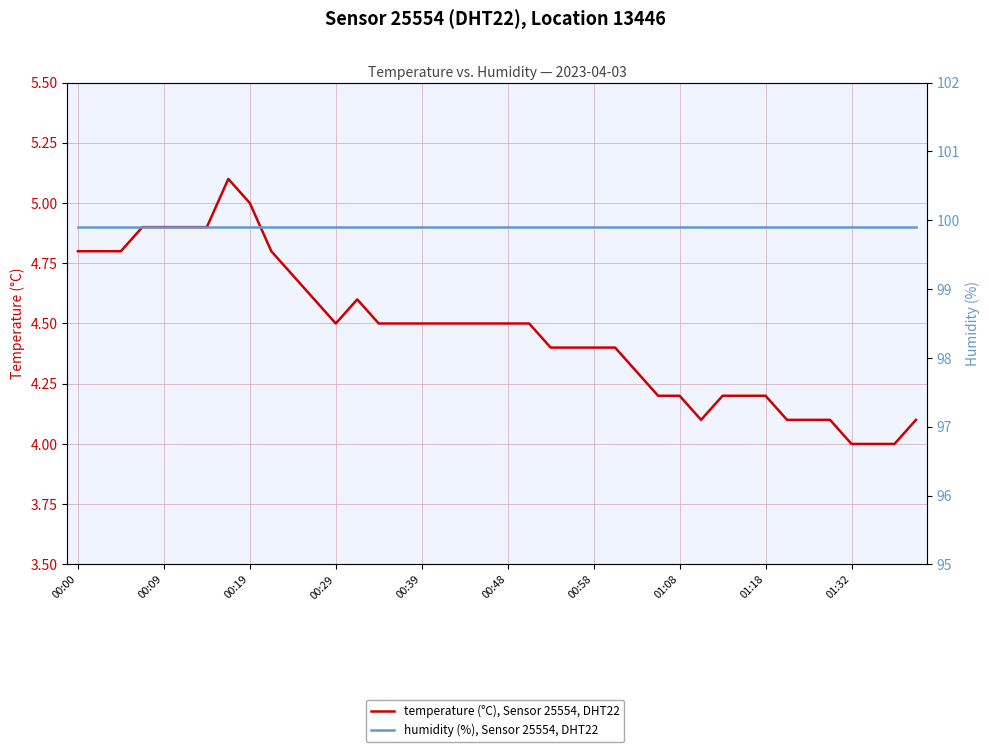

True or false: humidity (%), Sensor 25554, DHT22 has a value of 99.9 at 37.

True